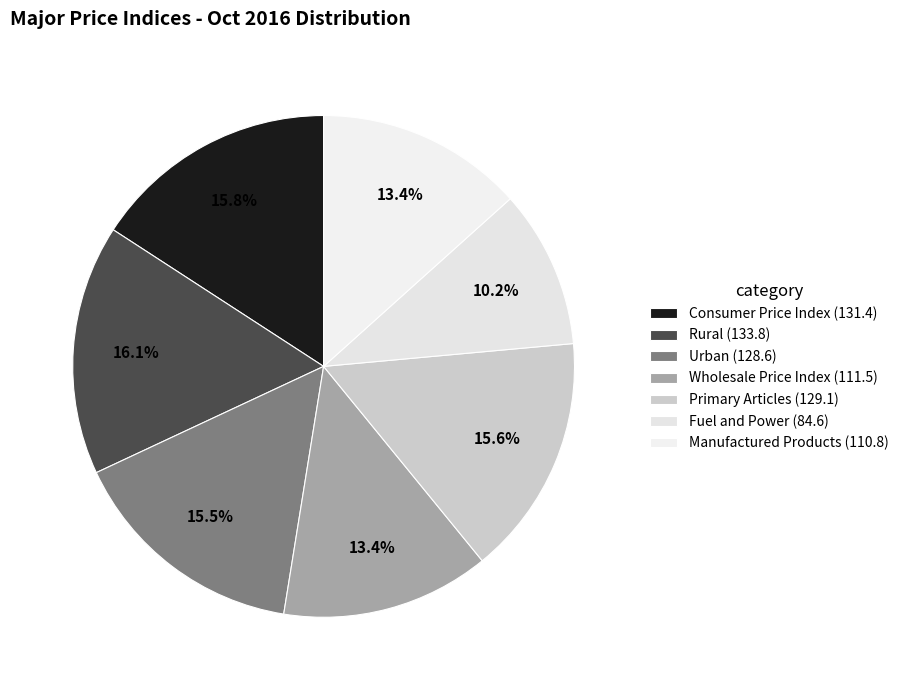

Rank the categories by value from highest to lowest.

Rural, Consumer Price Index (2012=100), Primary Articles, Urban, Wholesale Price Index (2011-12=100), Manufactured Products, Fuel and Power